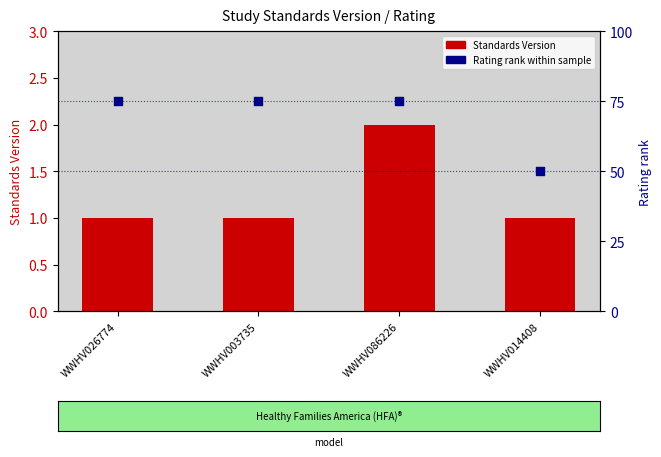

At which category is the sum across all series the highest?

WWHV086226